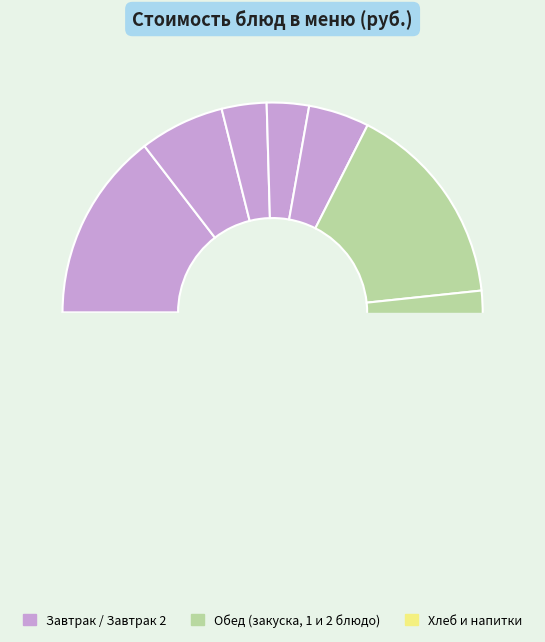

Does Каша Дружба represent more than half of the total?

No